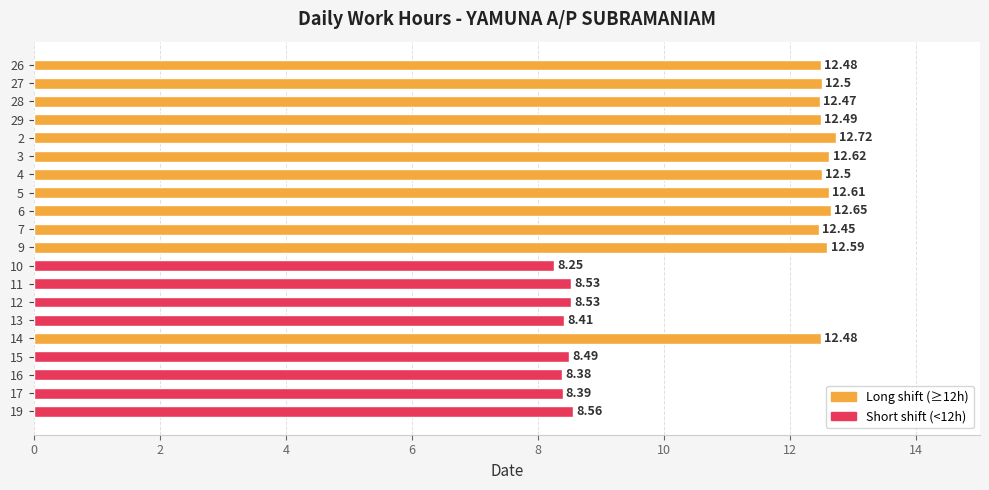

What is the sum of all values?

218.1